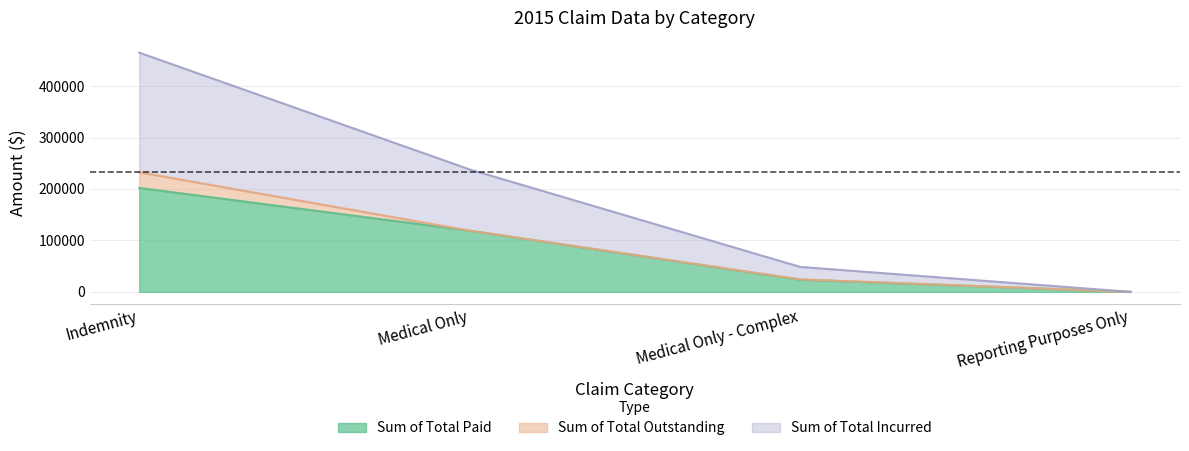

Between Medical Only and Medical Only - Complex, which series saw the biggest shift?

Sum of Total Paid